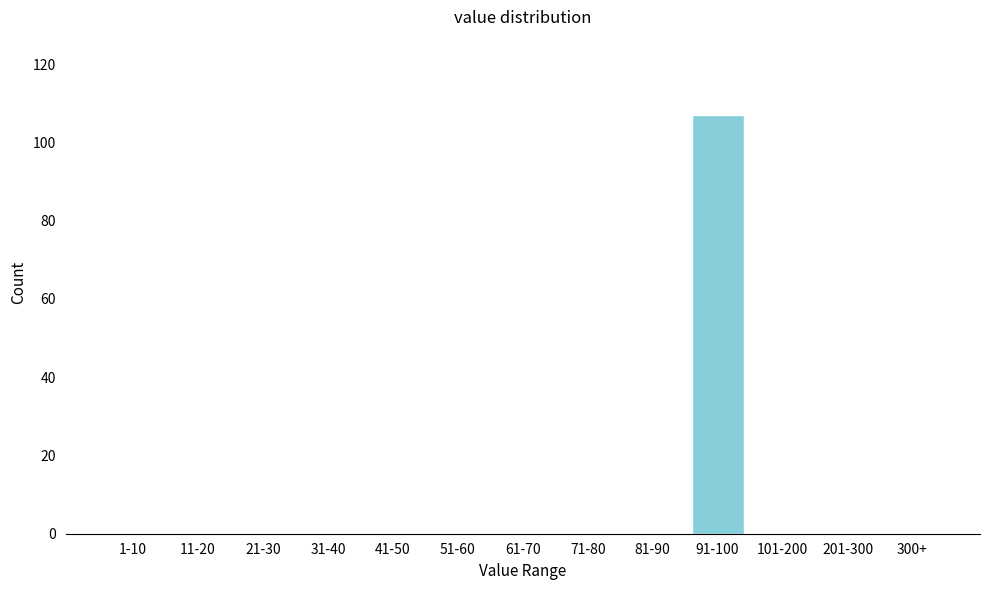

Reading left to right, what are all the values shown in this chart?

1-10=0	11-20=0	21-30=0	31-40=0	41-50=0	51-60=0	61-70=0	71-80=0	81-90=0	91-100=107	101-200=0	201-300=0	300+=0